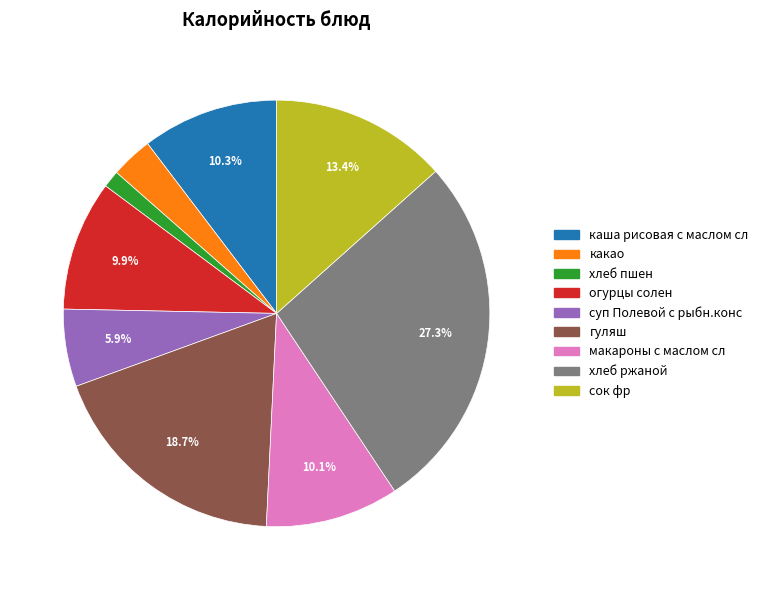

What is the smallest slice in the pie chart?

хлеб пшен